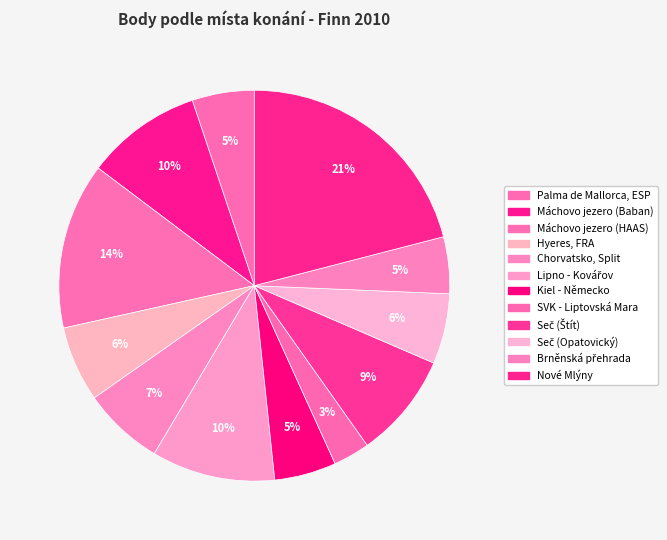

Count the number of slices in the pie.

12